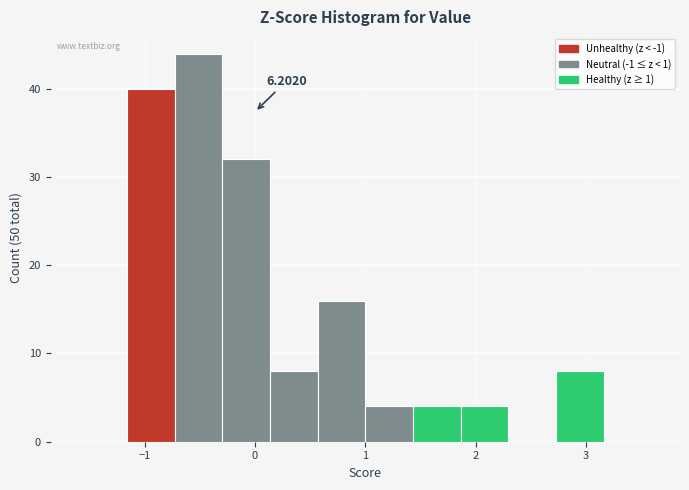

Over which range of the x-axis is the bar tallest?

-0.7 to -0.3